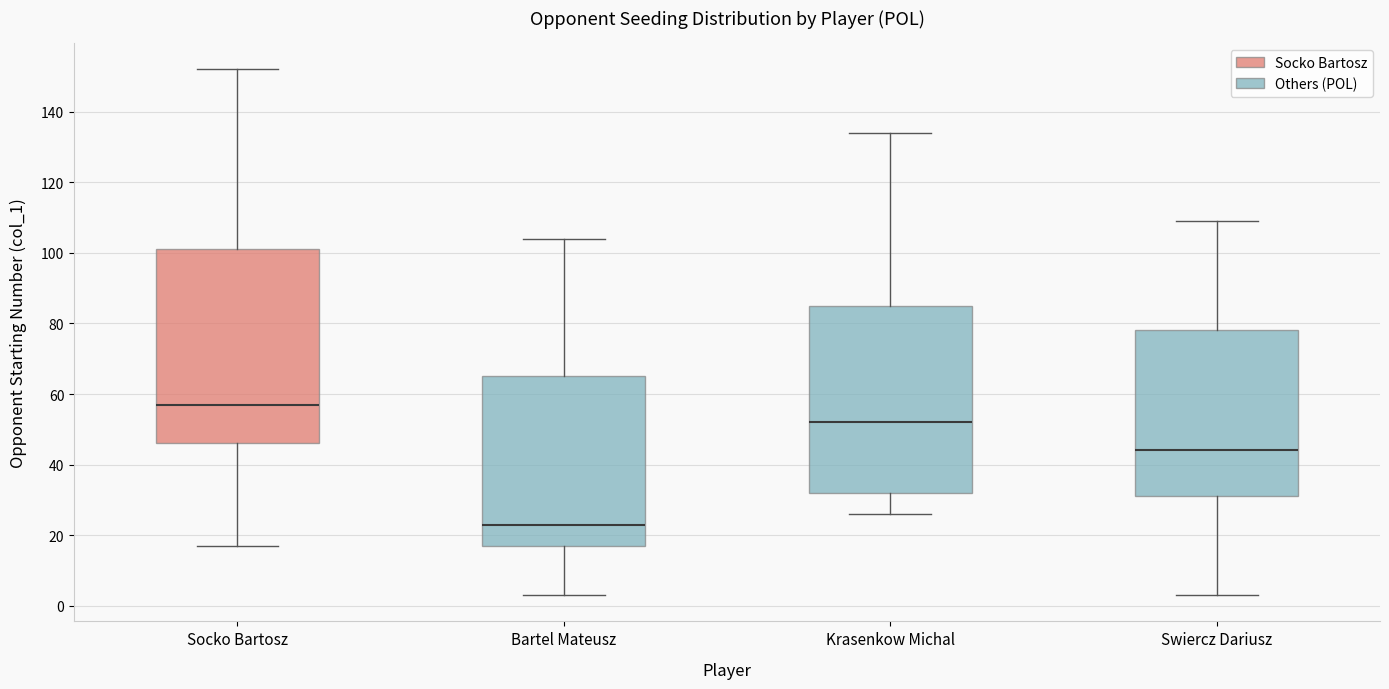

Reading left to right, read every box against the y-axis: the position of its median line, the range the box covers, and the ends of its whiskers. The values are not printed on the chart, so give them approximately, as read against the axis.

Socko Bartosz: median 58, box 46 to 102, whiskers 18 to 152
Bartel Mateusz: median 24, box 18 to 66, whiskers 4 to 104
Krasenkow Michal: median 52, box 32 to 86, whiskers 26 to 134
Swiercz Dariusz: median 44, box 32 to 78, whiskers 4 to 110